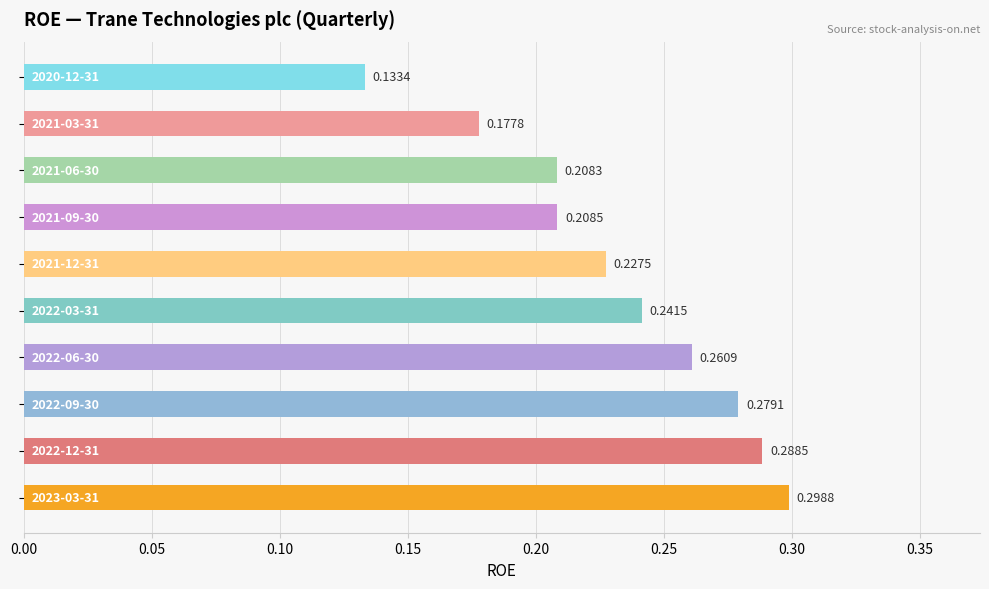

How many bars are there in total?

10